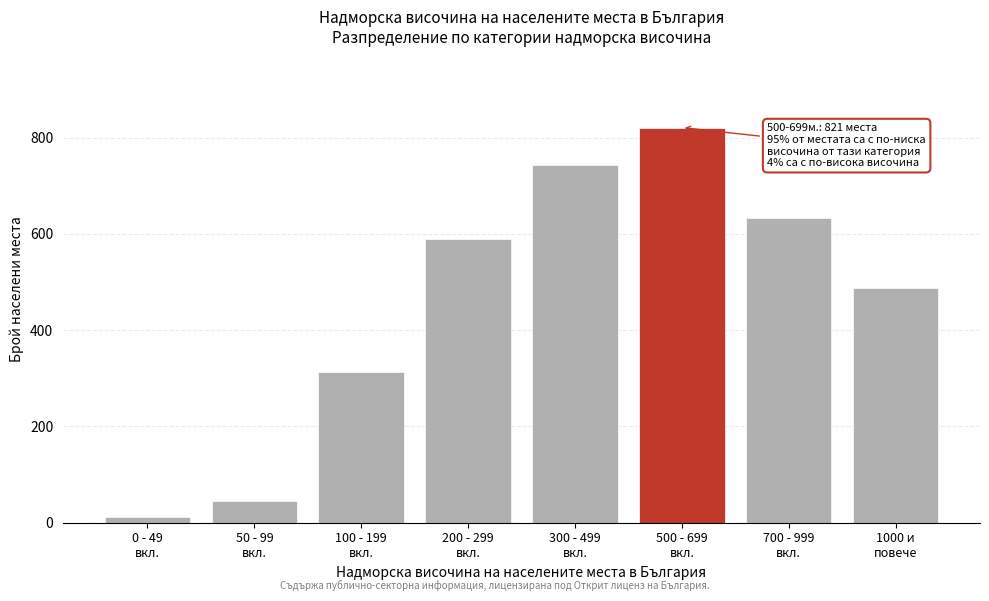

Reading left to right, transcribe all the data shown in this chart.

12	45	312	589	743	821	634	487